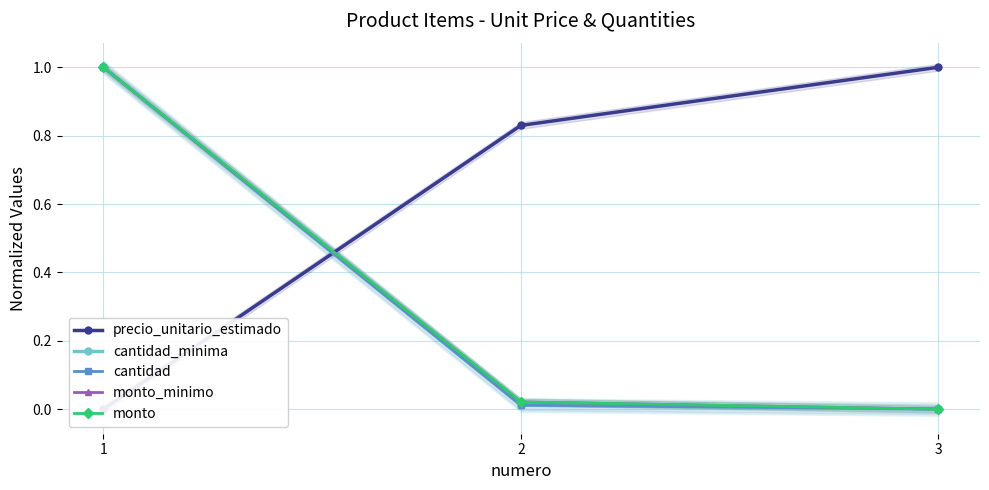

How many lines are shown in the chart?

5